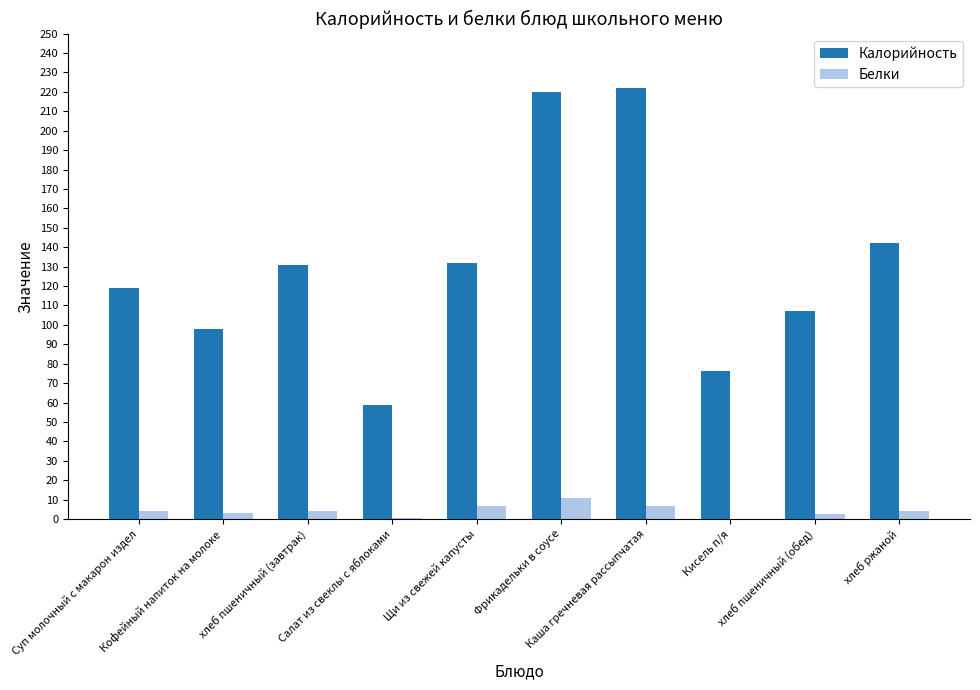

What is the sum of all Белки values?

42.8